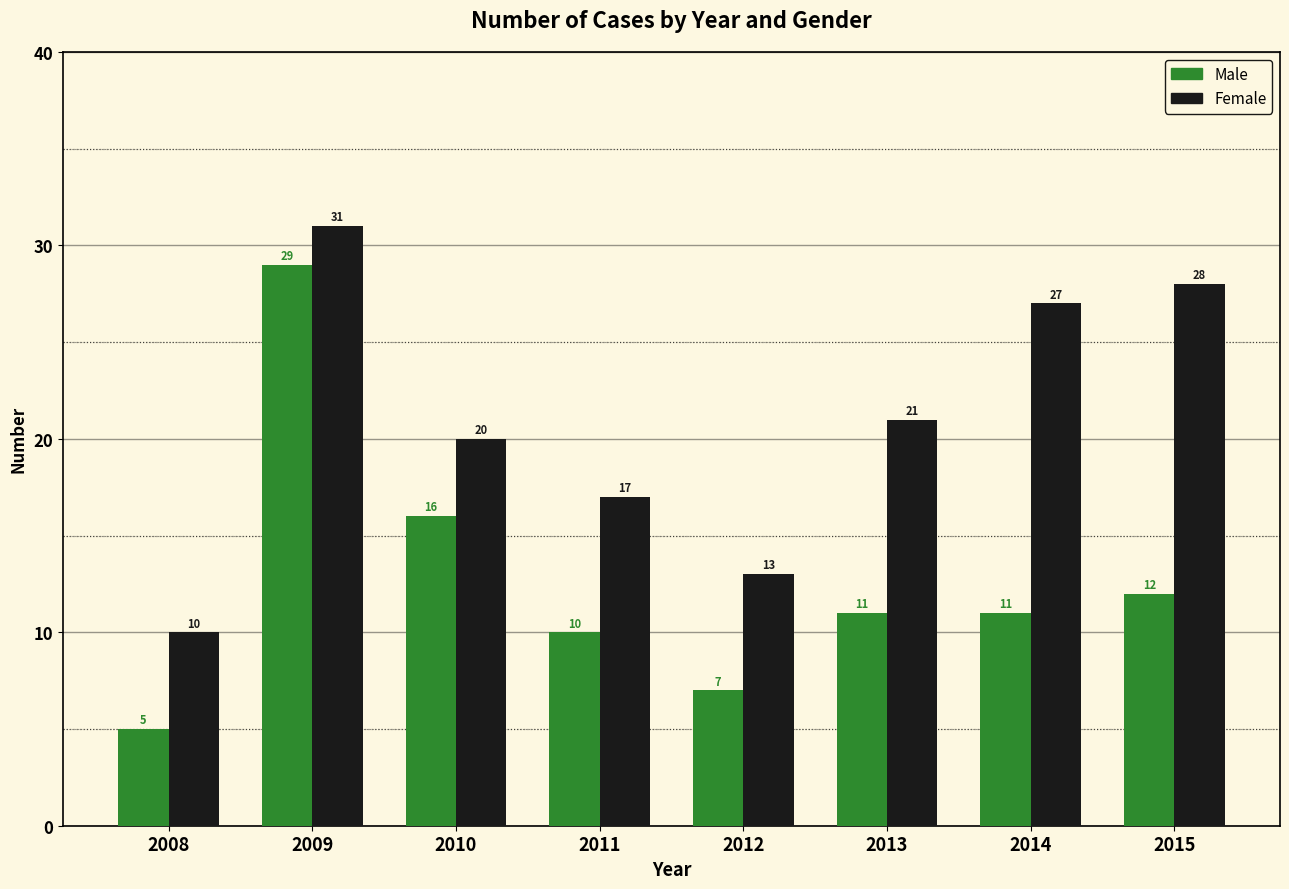

Rank the series by their maximum value, from highest to lowest.

Female, Male